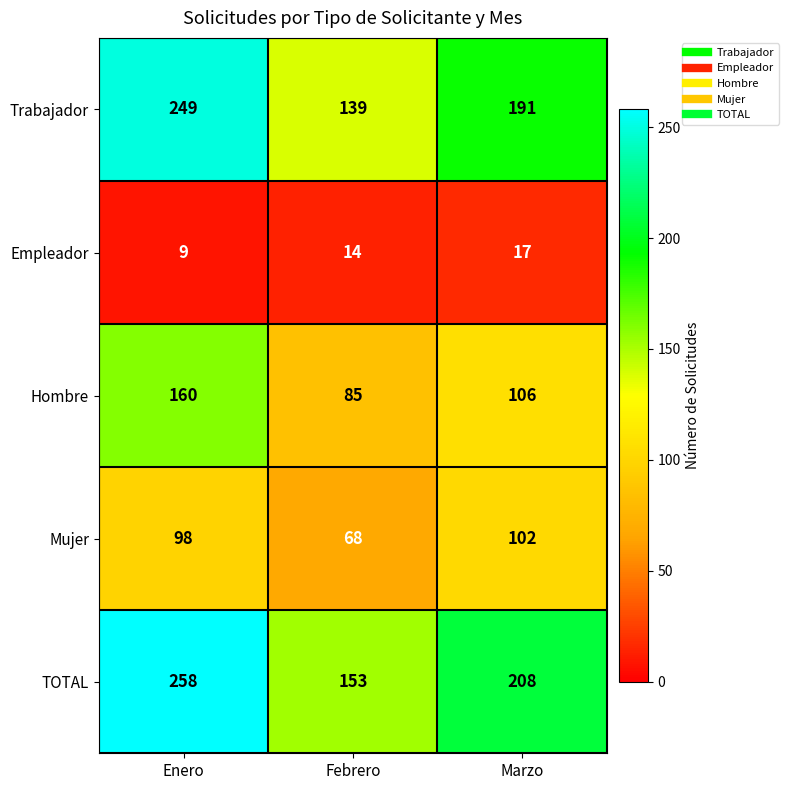

At which category does the chart reach its peak across all series?

Enero